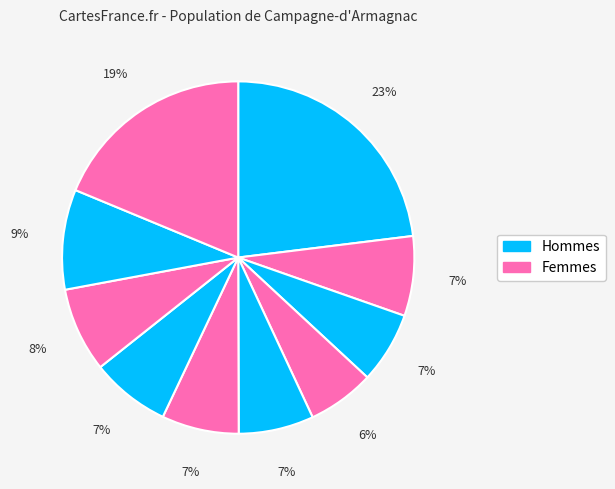

How many slices are in this pie chart?

10